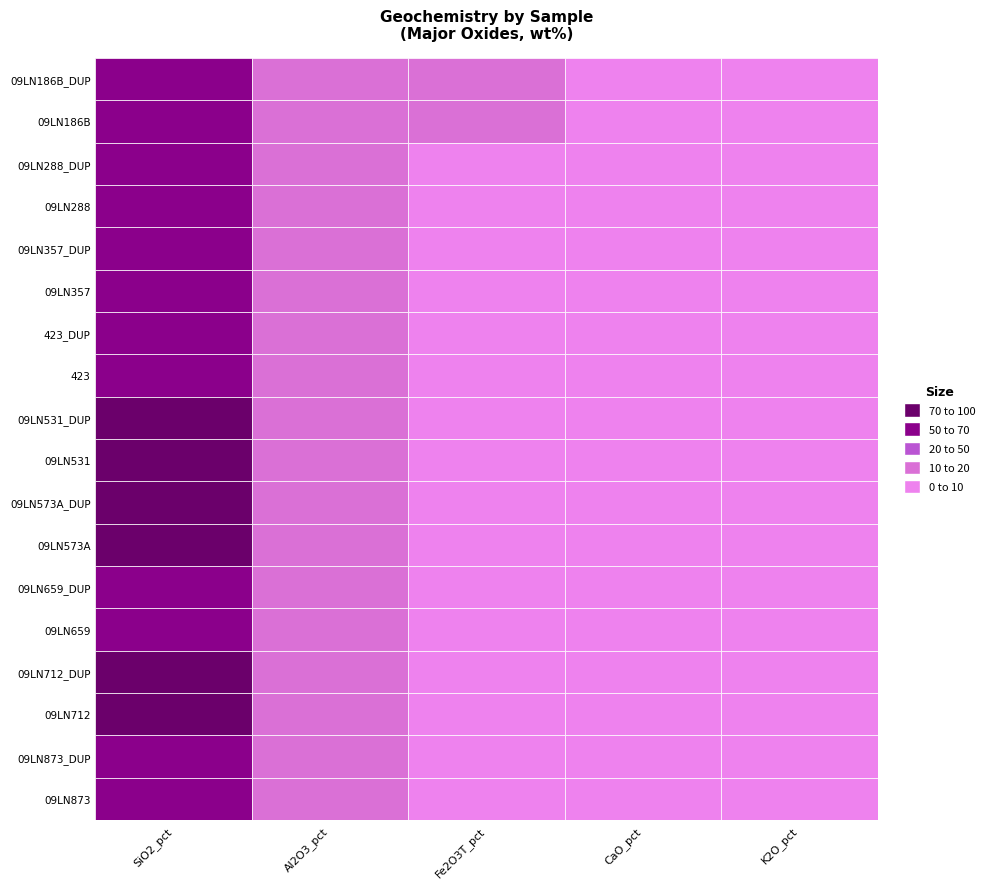

What is the maximum value for CaO_pct?

2.5